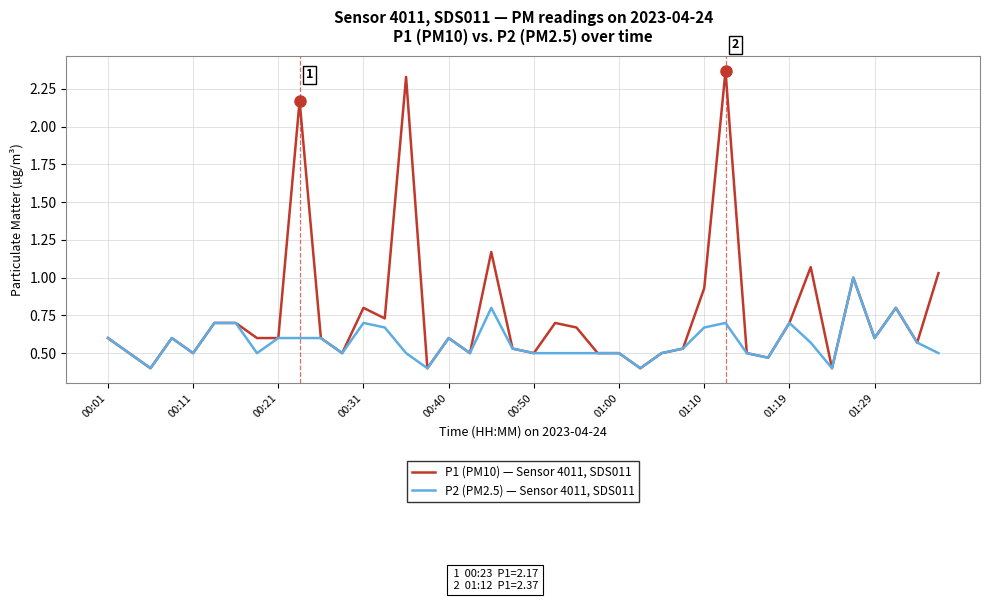

Which series has the largest total across all categories?

P1 (PM10) — Sensor 4011, SDS011